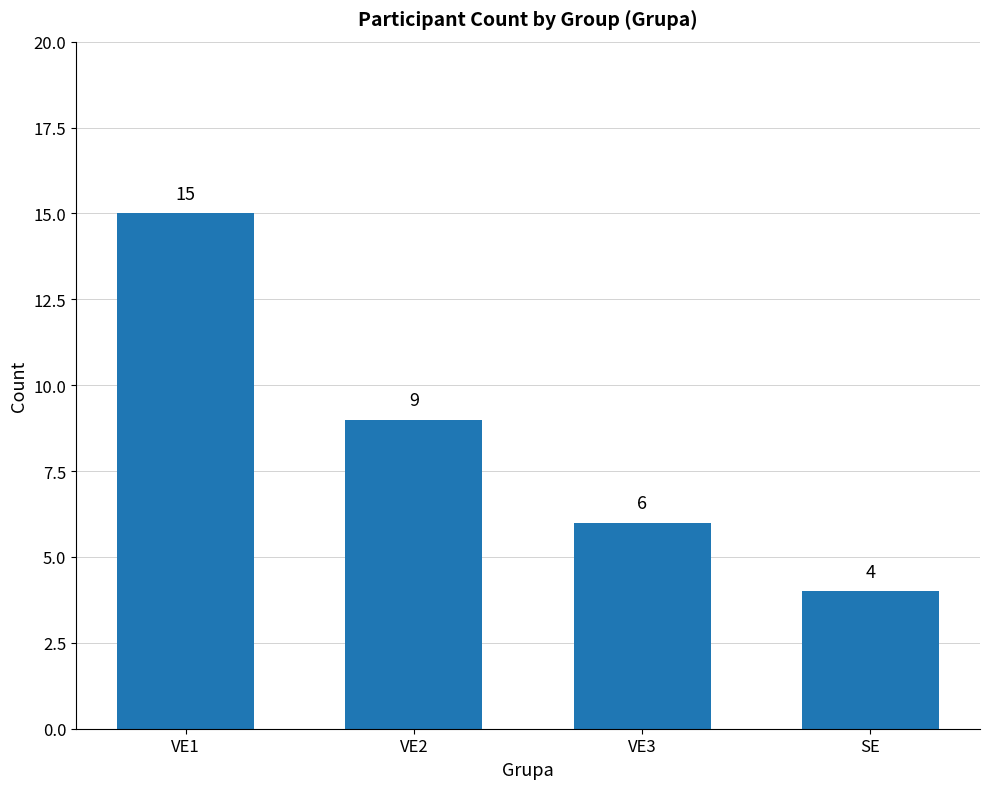

Are the bars horizontal?

No